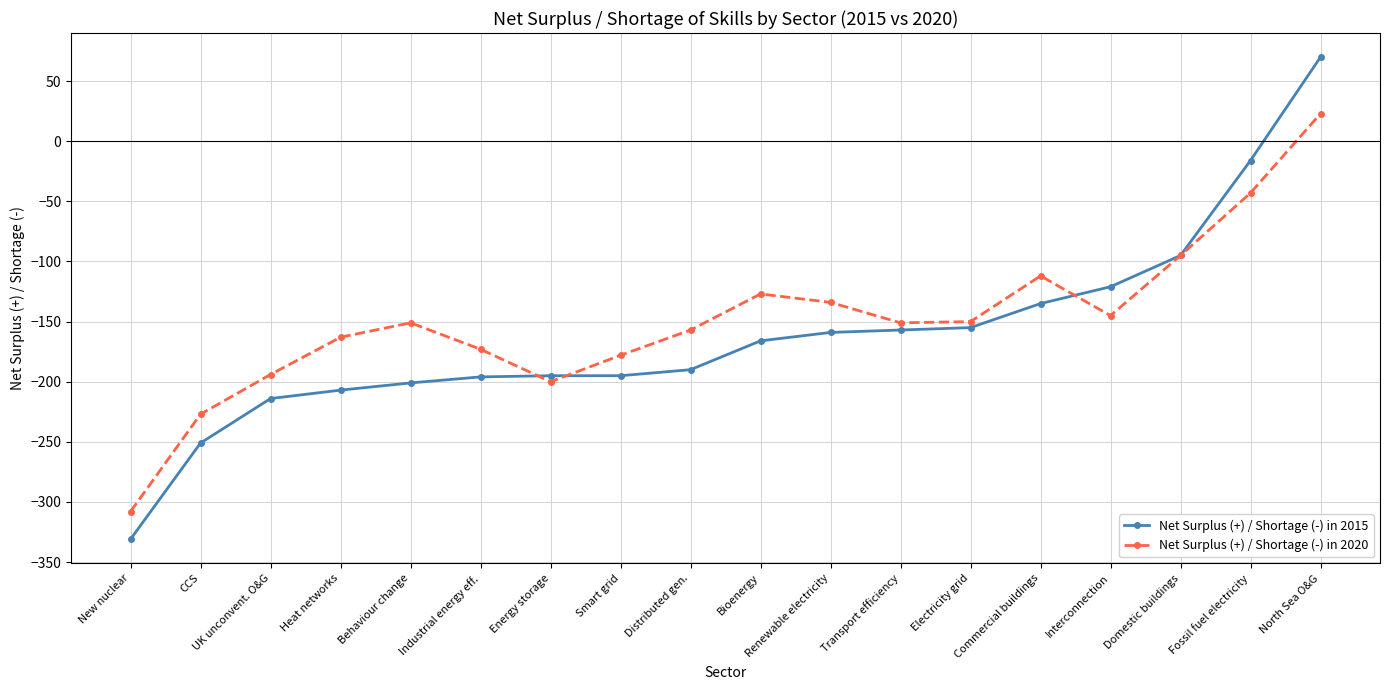

Is the value of Net Surplus (+) / Shortage (-) in 2015 at Commercial buildings greater than the value of Net Surplus (+) / Shortage (-) in 2020 at Commercial buildings?

No